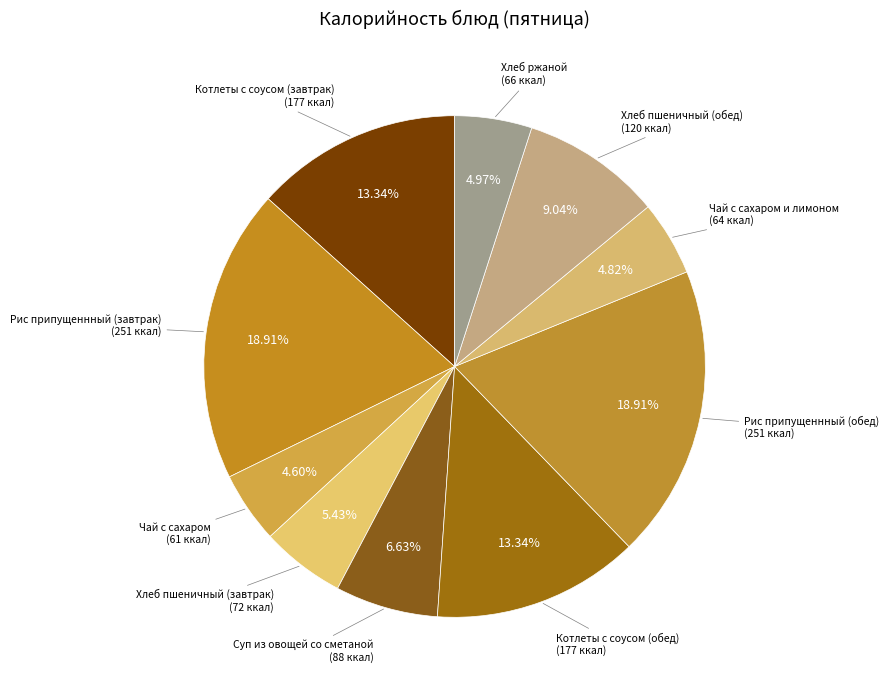

Does any single category account for the majority?

No